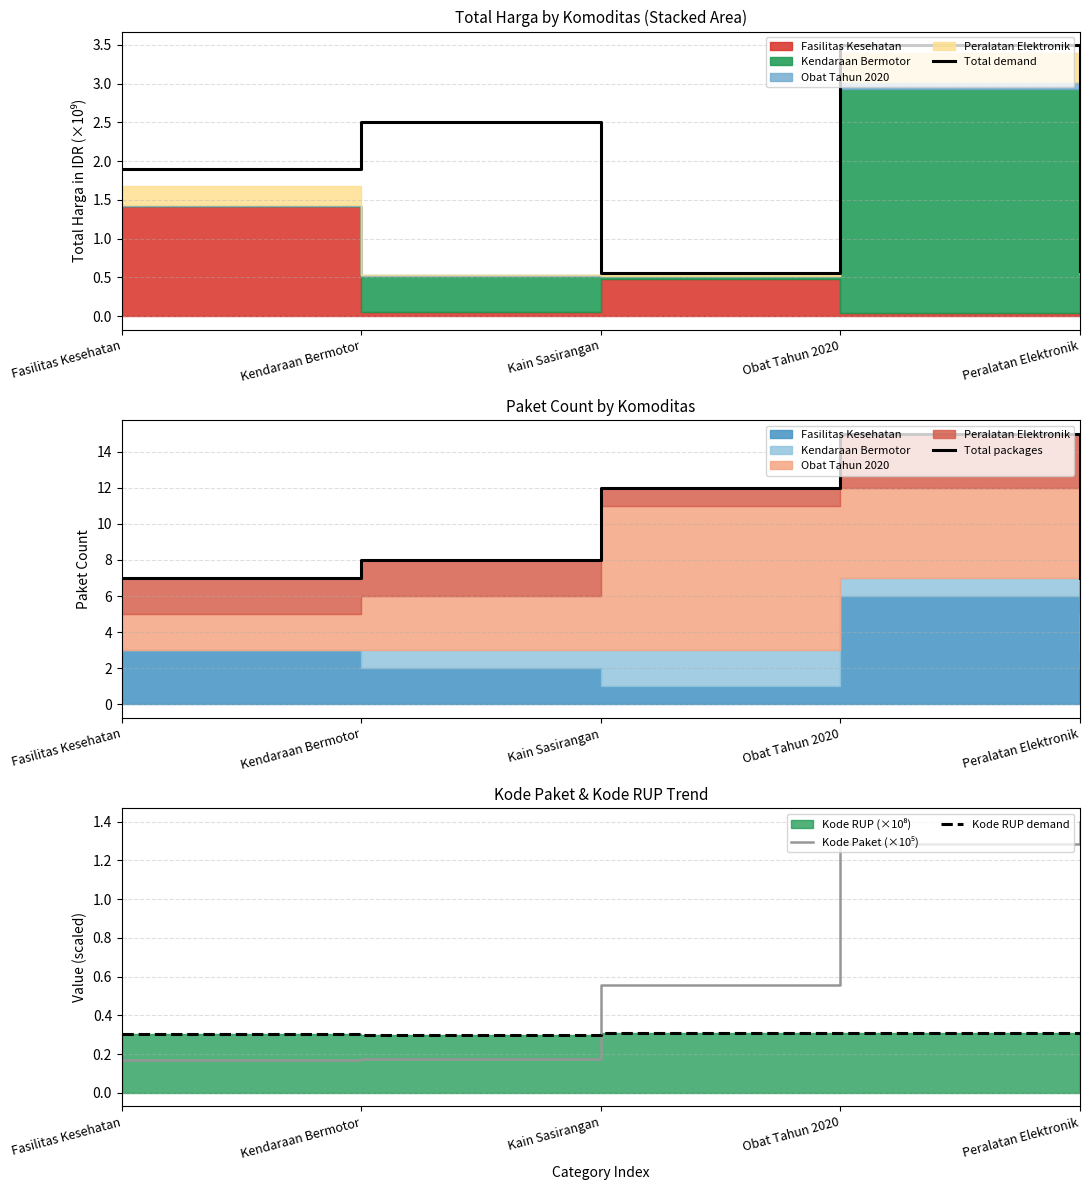

How many times do Kode RUP demand and Kode Paket (×10⁵) cross each other?

1